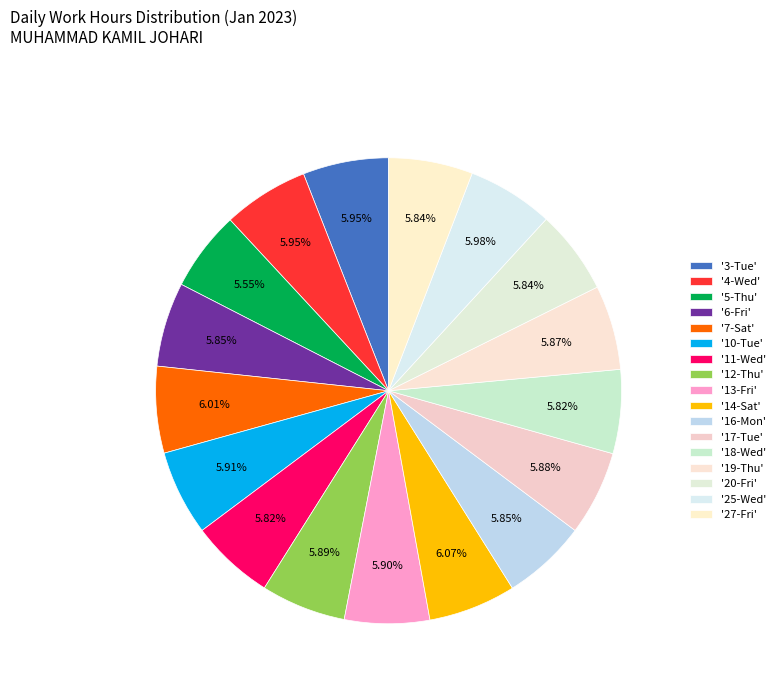

How many slices are in this pie chart?

17